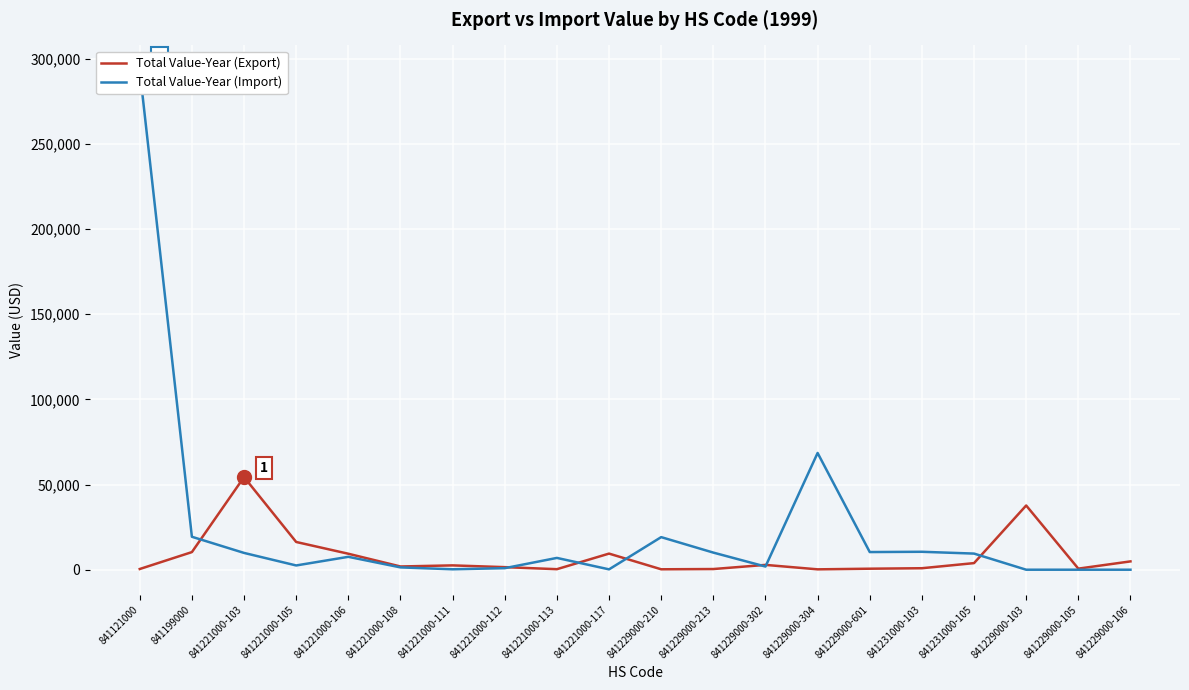

What is the difference between the maximum and minimum values in the Total Value-Year (Import) series?

293116